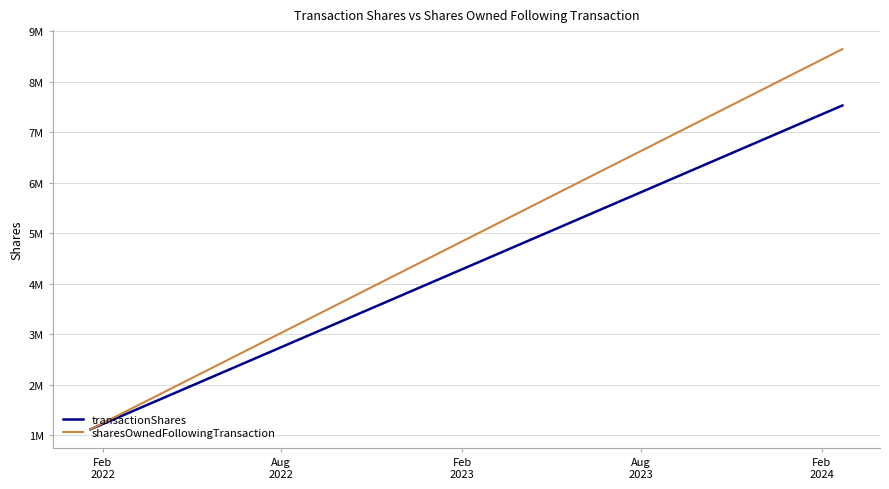

True or false: transactionShares has more than 1 points higher than both neighbors.

False